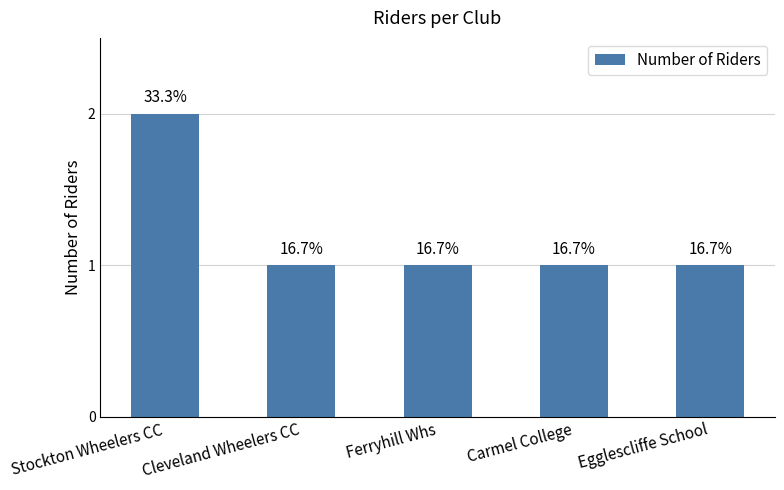

Are the bars horizontal?

No